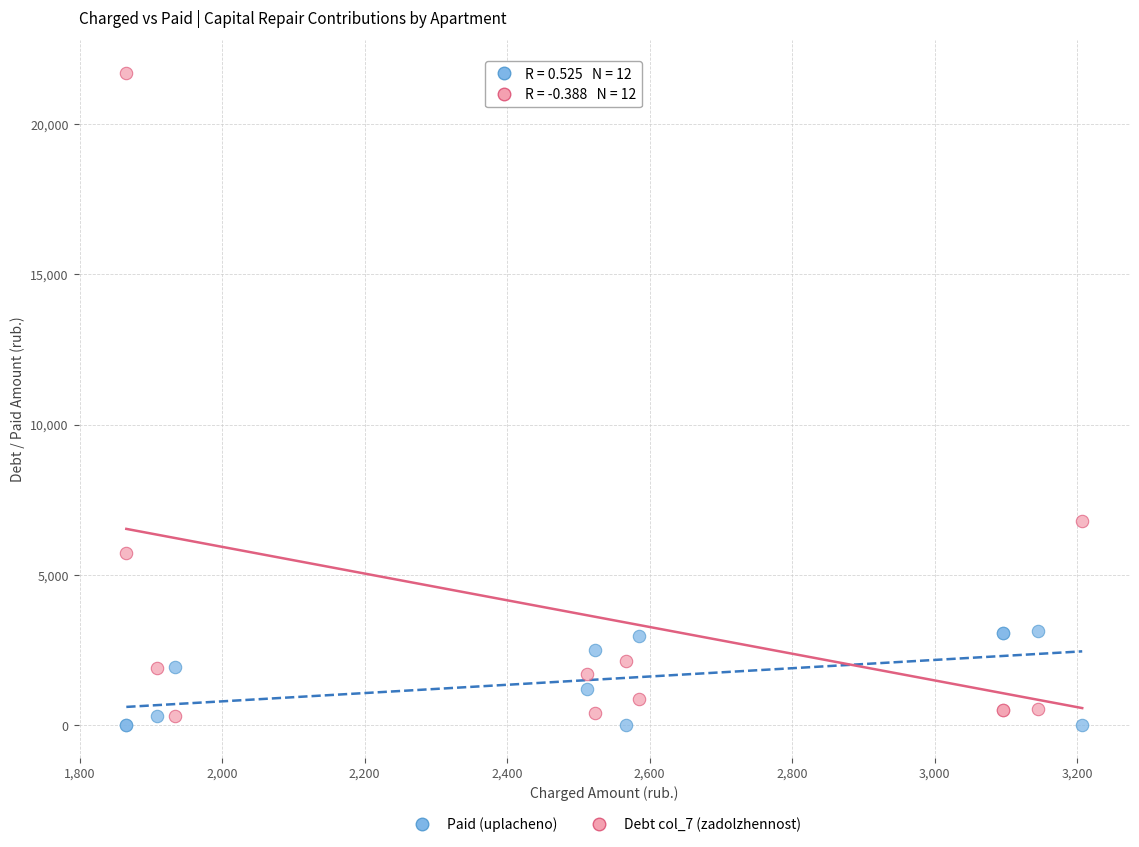

Across all series, what Y value is closest to 10851?

6806.9